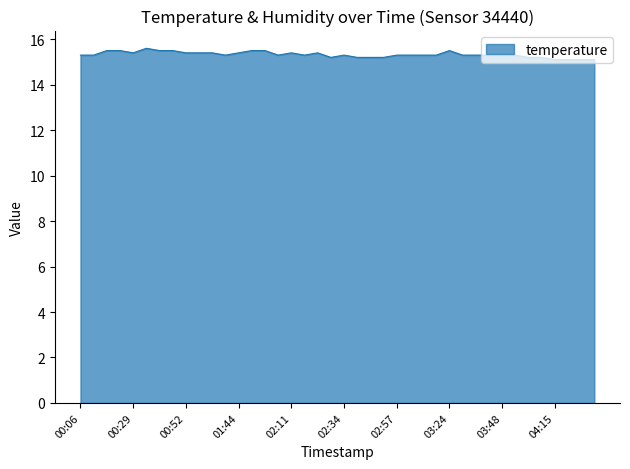

What is the difference between the maximum and minimum values?

0.5